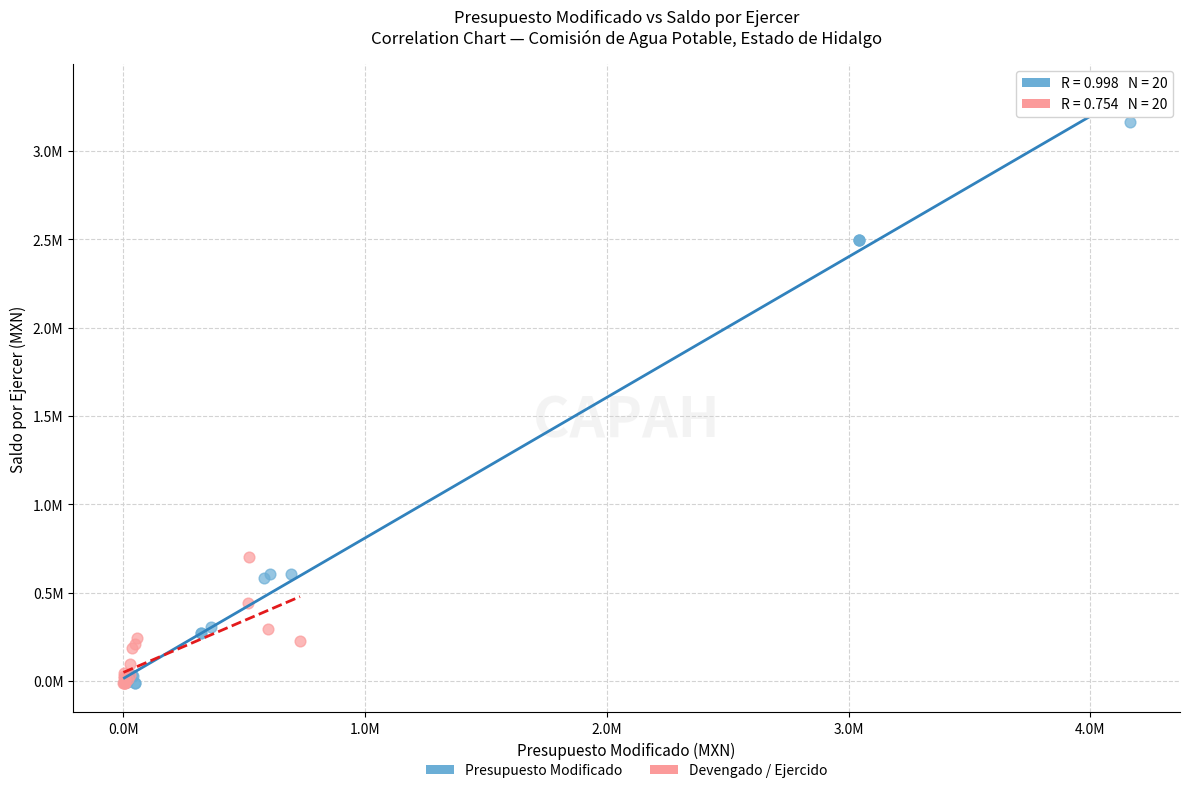

Which series has the largest Y range (max minus min)?

Presupuesto Modificado